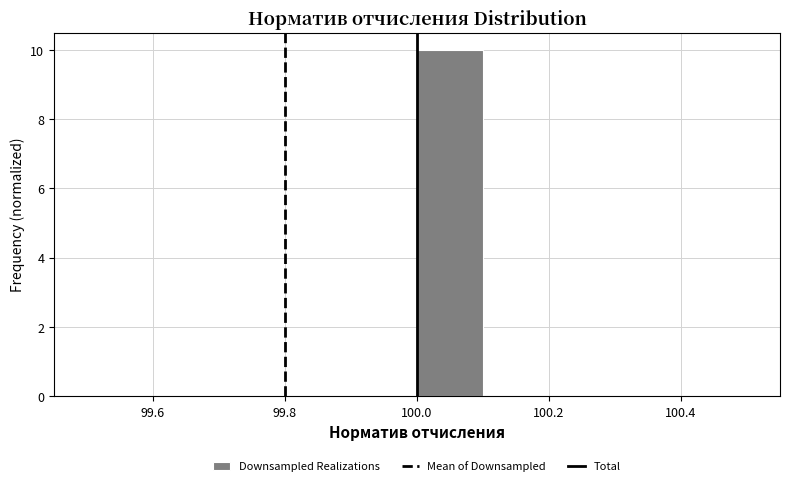

Over which range of the x-axis is the bar tallest?

100.0 to 100.1